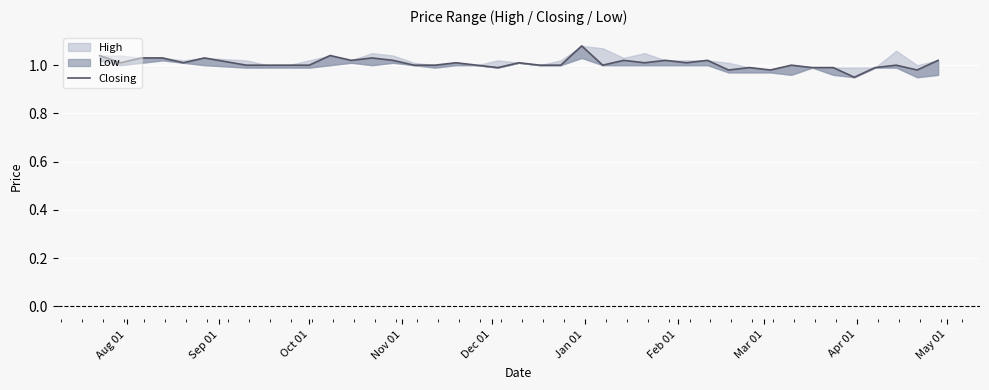

How many lines are shown in the chart?

1